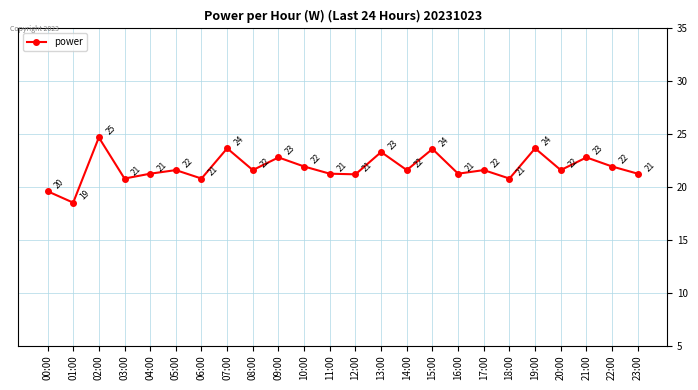

What is the difference between the values at 08:00 and 21:00?

1.2